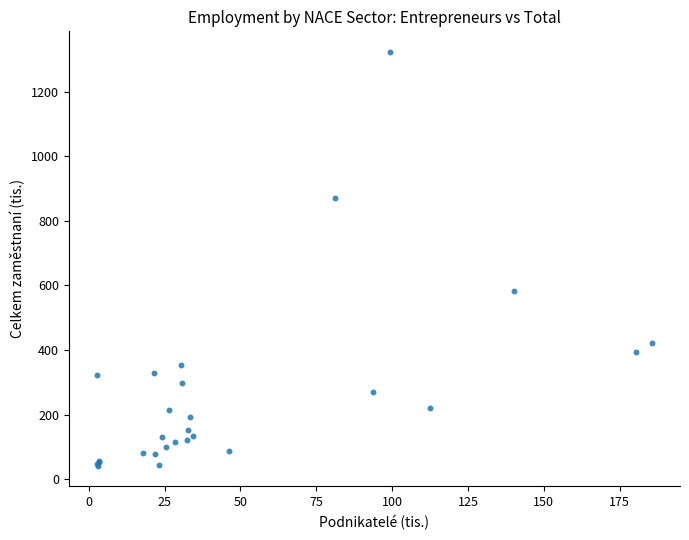

What Y value in the scatter plot is closest to 682?

582.5